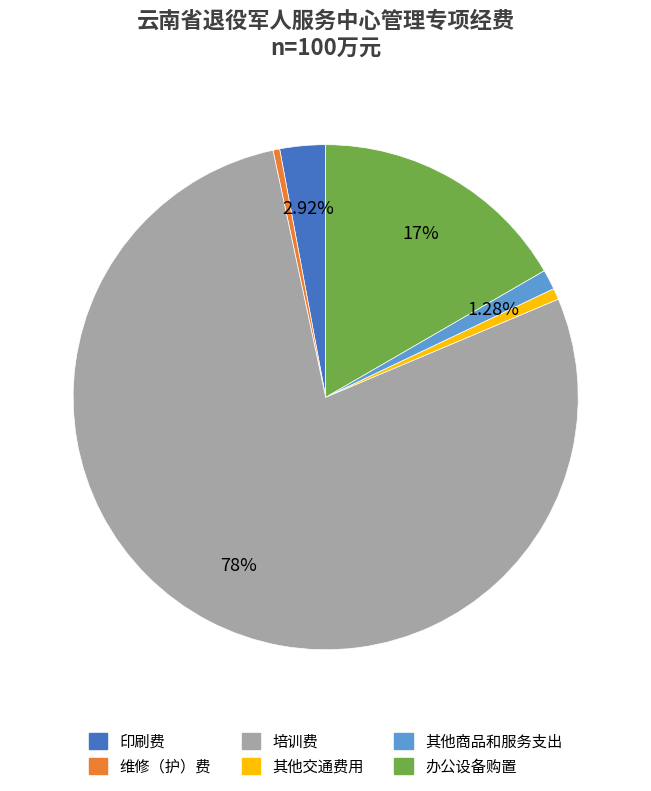

Combined, do 印刷费 and 维修（护）费 account for over 50%?

No